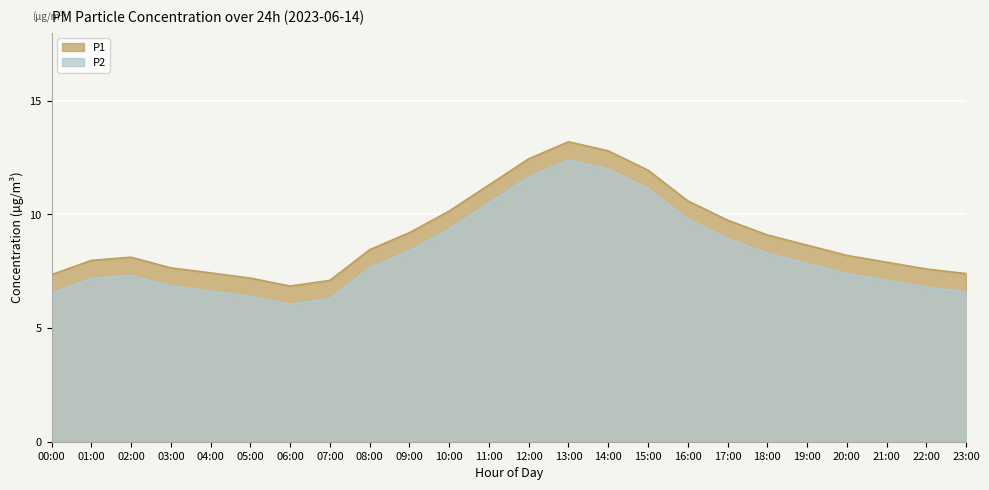

Reading left to right, transcribe all the data shown in this chart.

P1: 00:00=7.3	01:00=8.0	02:00=8.1	03:00=7.7	04:00=7.4	05:00=7.2	06:00=6.8	07:00=7.1	08:00=8.4	09:00=9.2	10:00=10.2	11:00=11.3	12:00=12.4	13:00=13.2	14:00=12.8	15:00=11.9	16:00=10.6	17:00=9.8	18:00=9.1	19:00=8.7	20:00=8.2	21:00=7.9	22:00=7.6	23:00=7.4
P2: 00:00=6.5	01:00=7.2	02:00=7.3	03:00=6.8	04:00=6.6	05:00=6.4	06:00=6.0	07:00=6.3	08:00=7.7	09:00=8.4	10:00=9.3	11:00=10.5	12:00=11.7	13:00=12.4	14:00=12.0	15:00=11.2	16:00=9.8	17:00=8.9	18:00=8.3	19:00=7.8	20:00=7.4	21:00=7.1	22:00=6.8	23:00=6.6